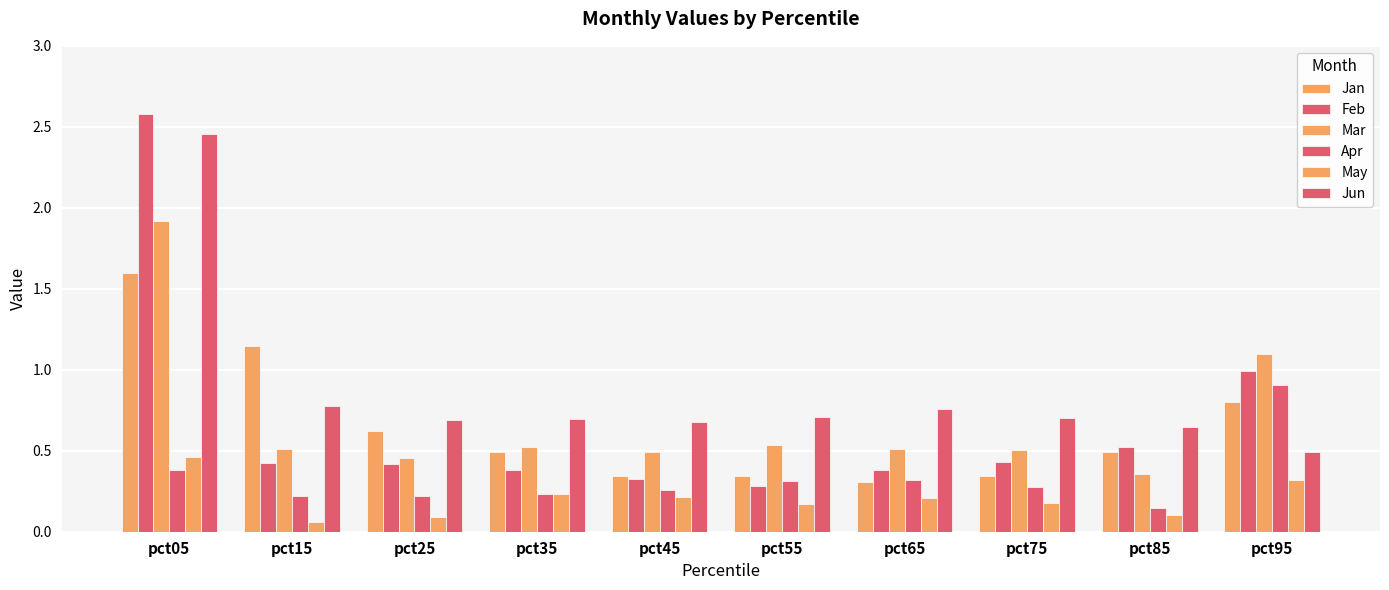

Which has a higher value, pct25 or pct75?

pct25